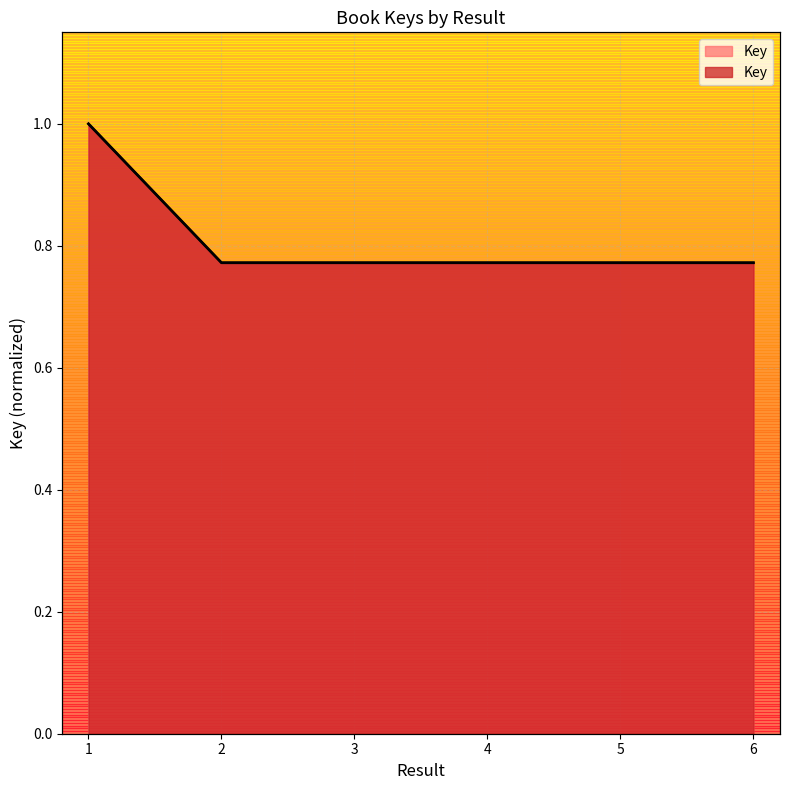

True or false: the data has more than 1 interior local peaks.

False